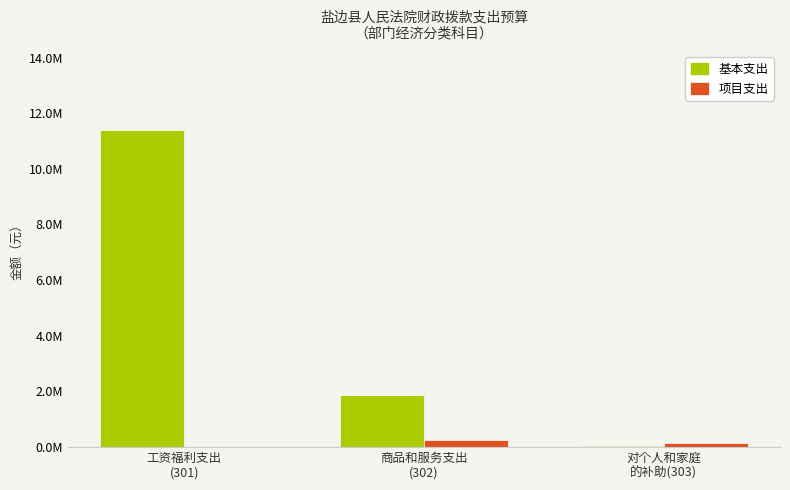

At which label does 项目支出 first exceed 150000?

商品和服务支出
(302)